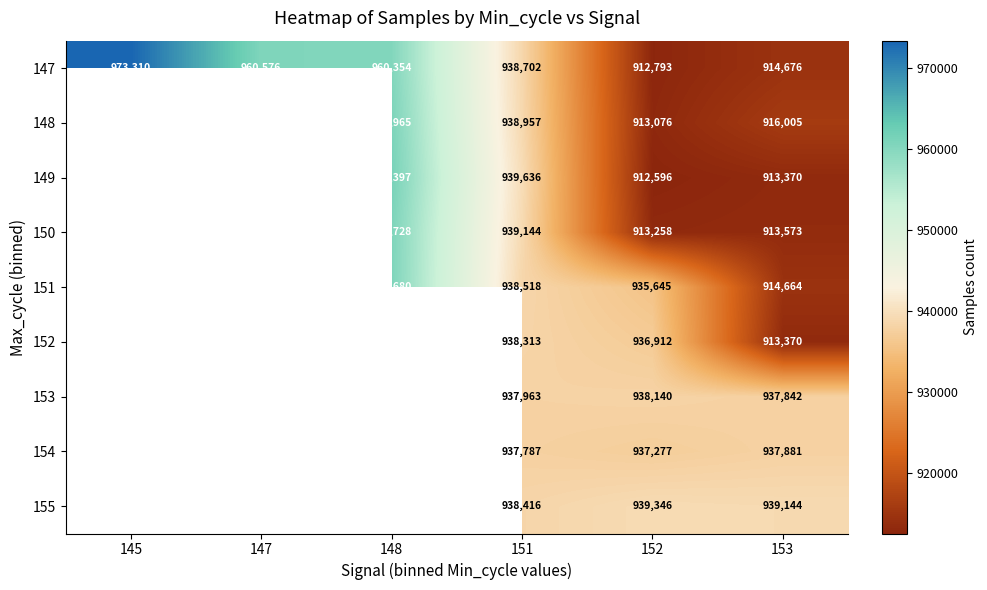

Is it true that 149 equals 1364130 at 148?

False